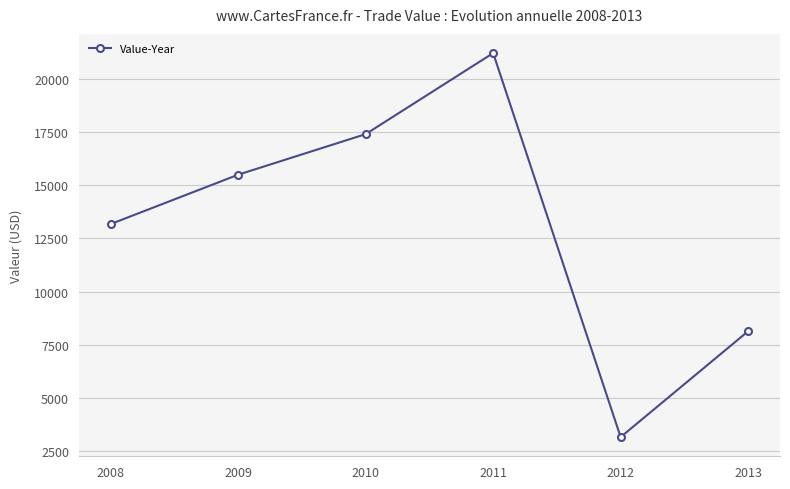

Does the chart display data point markers on the line(s)?

Yes